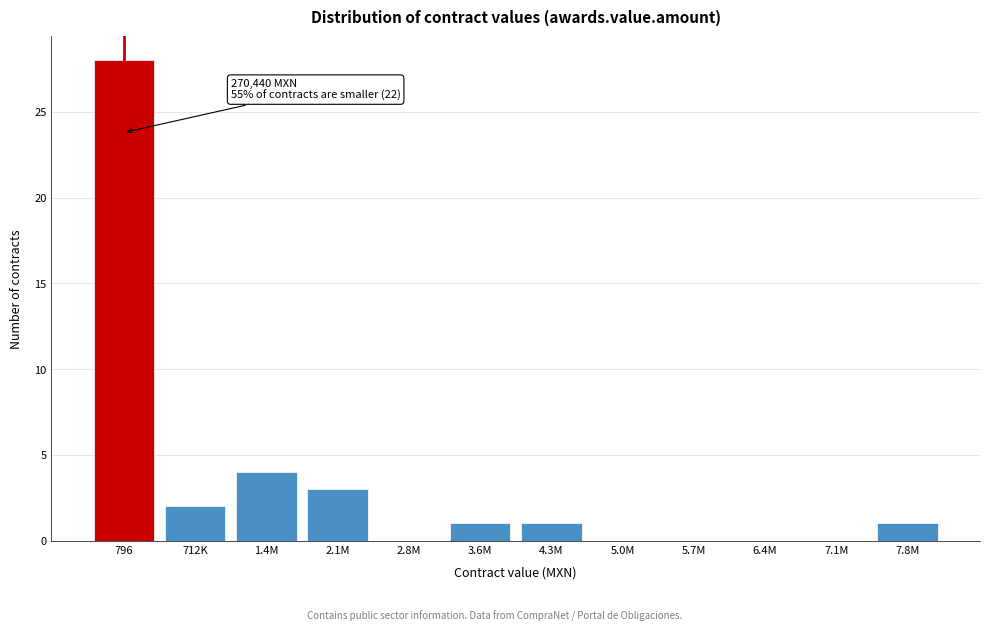

Reading left to right, extract all data points from this chart.

796=28	712K=2	1.4M=4	2.1M=3	2.8M=0	3.6M=1	4.3M=1	5.0M=0	5.7M=0	6.4M=0	7.1M=0	7.8M=1